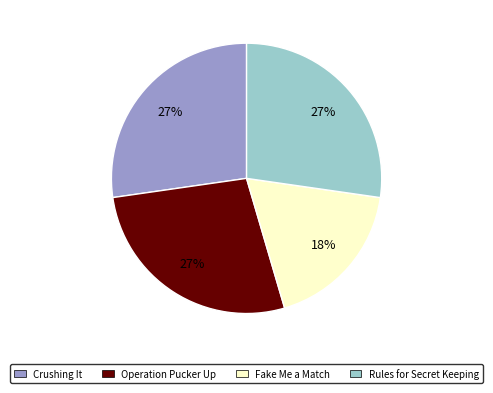

Does Rules for Secret Keeping represent more than half of the total?

No